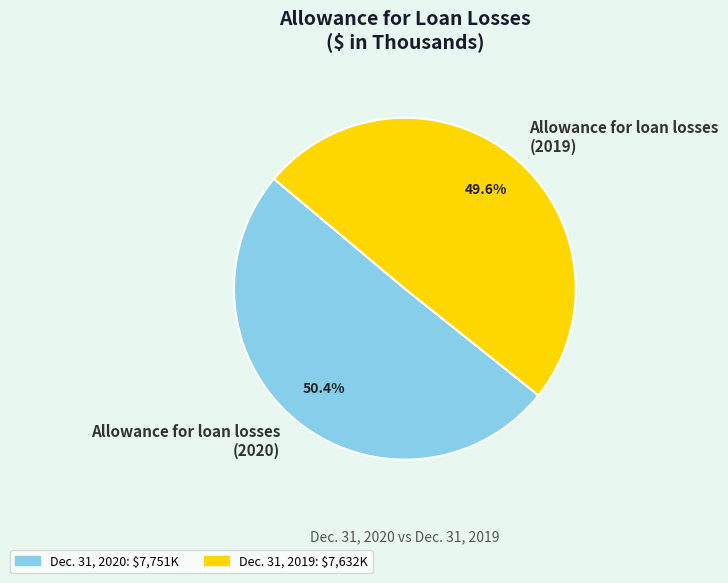

What portion of the pie excludes Allowance for loan losses (2019)?

50.4%